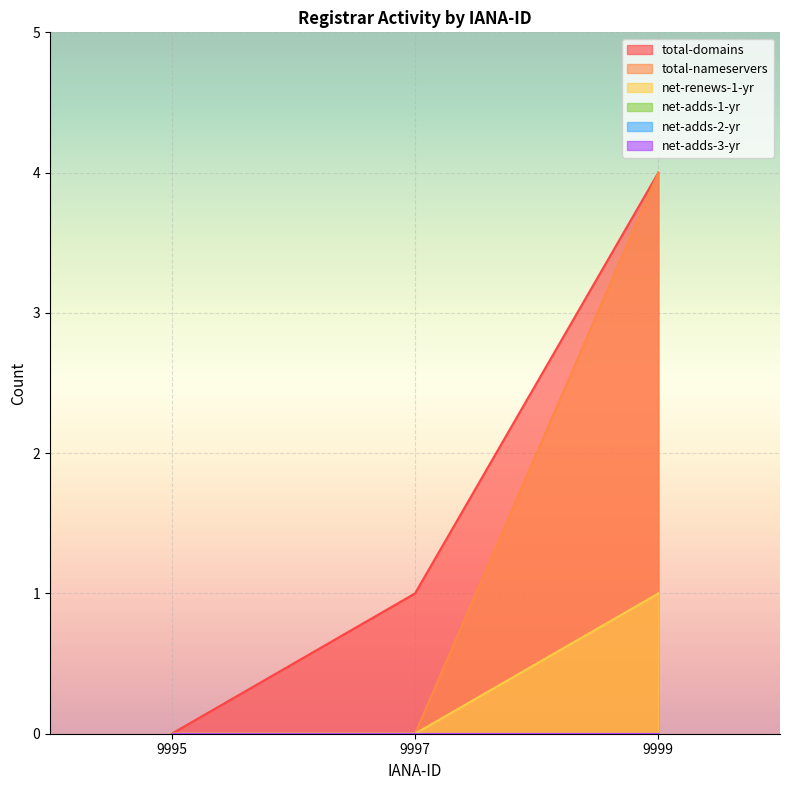

What is the difference between the total-domains values at 9999 and 9997?

3